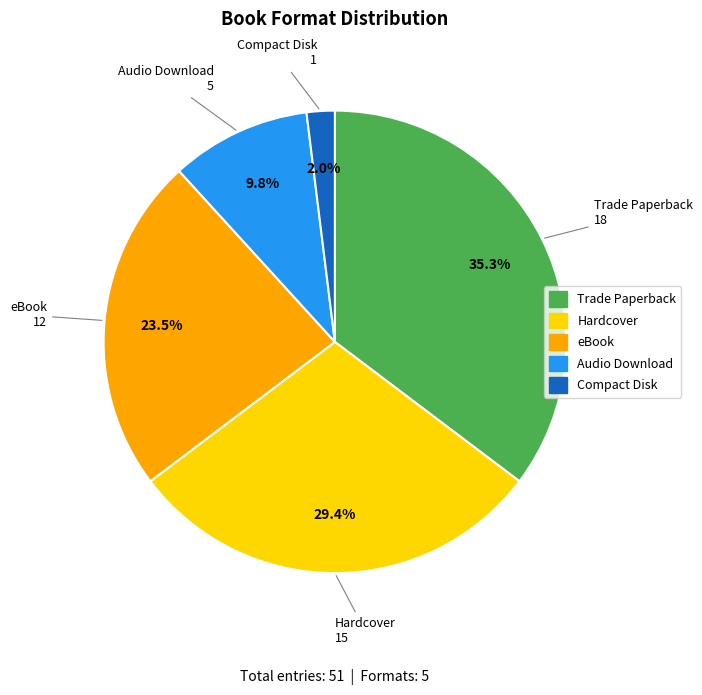

What percentage is the Audio Download slice, to the nearest percent?

10%